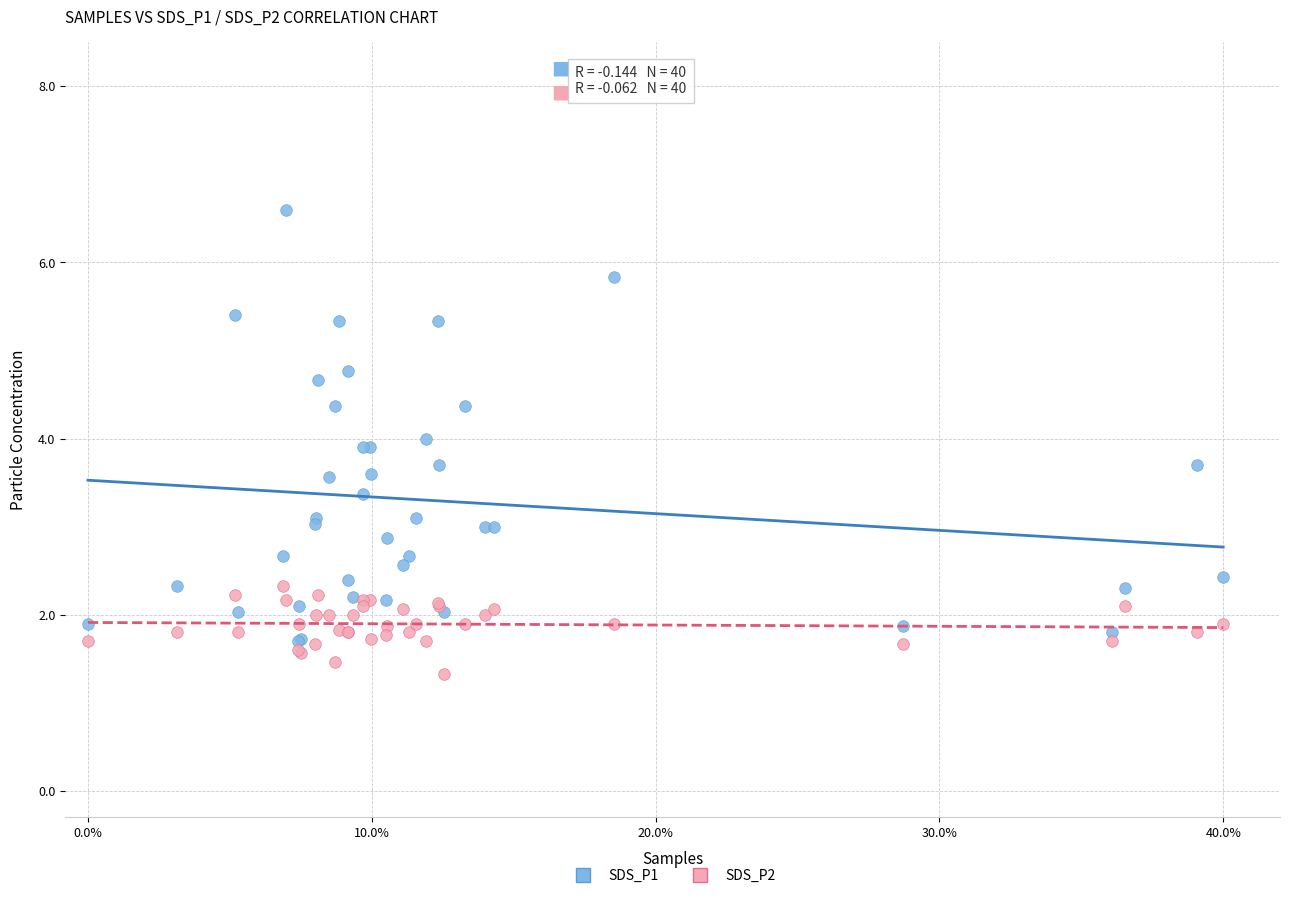

Which series contains the highest Y value?

SDS_P1